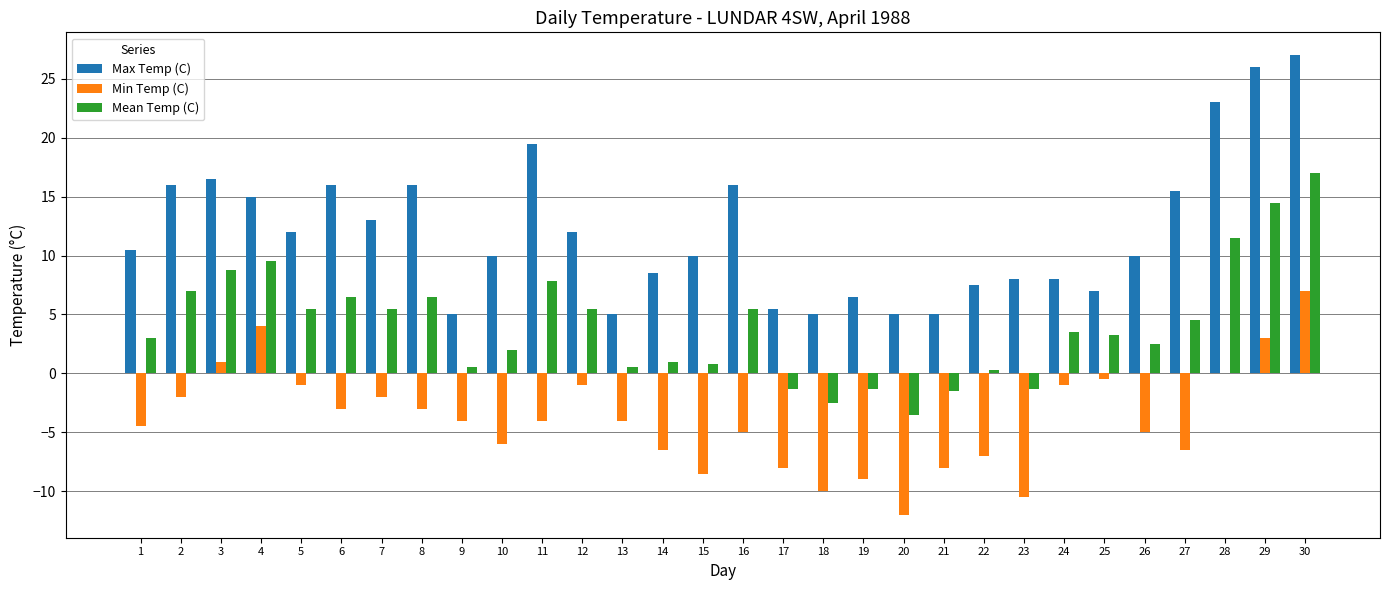

The value of Min Temp (C) at 28 is 0.0. True or false?

True